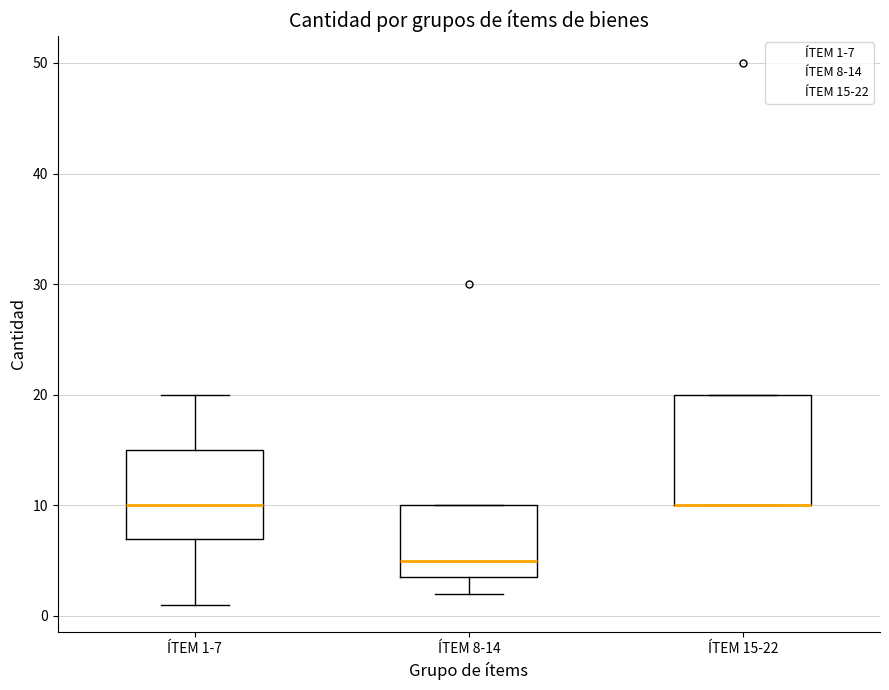

Where is the upper edge of the box for ÍTEM 15-22 on the y-axis? The values are not printed on the chart, so give them approximately, as read against the axis.

20